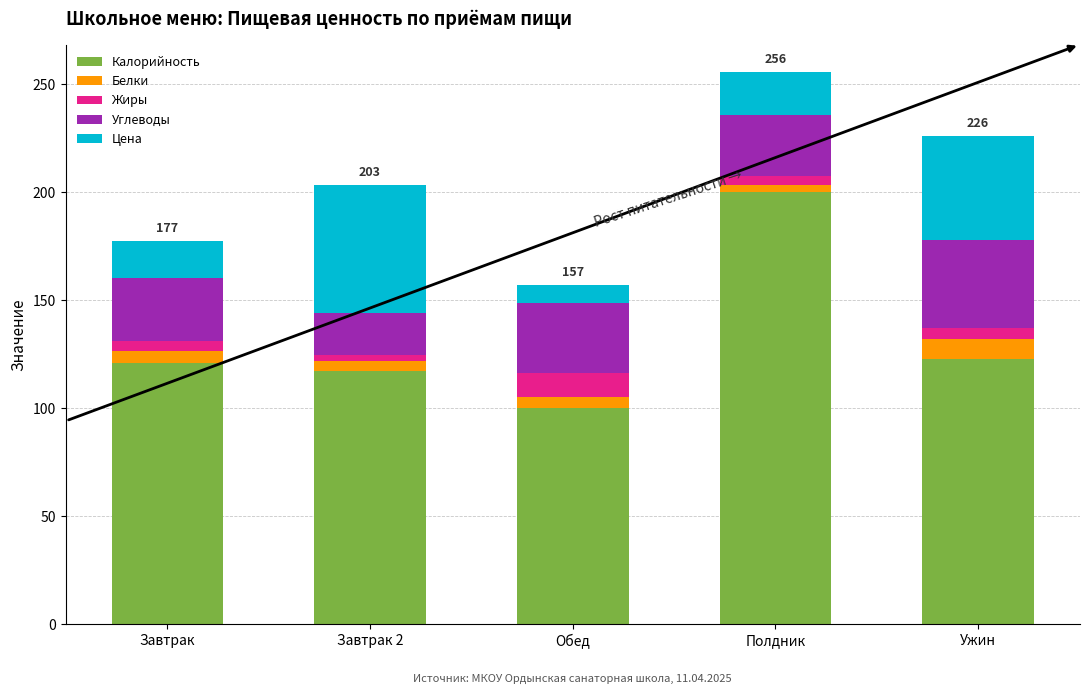

Which category has the lowest value in the Калорийность series?

Обед